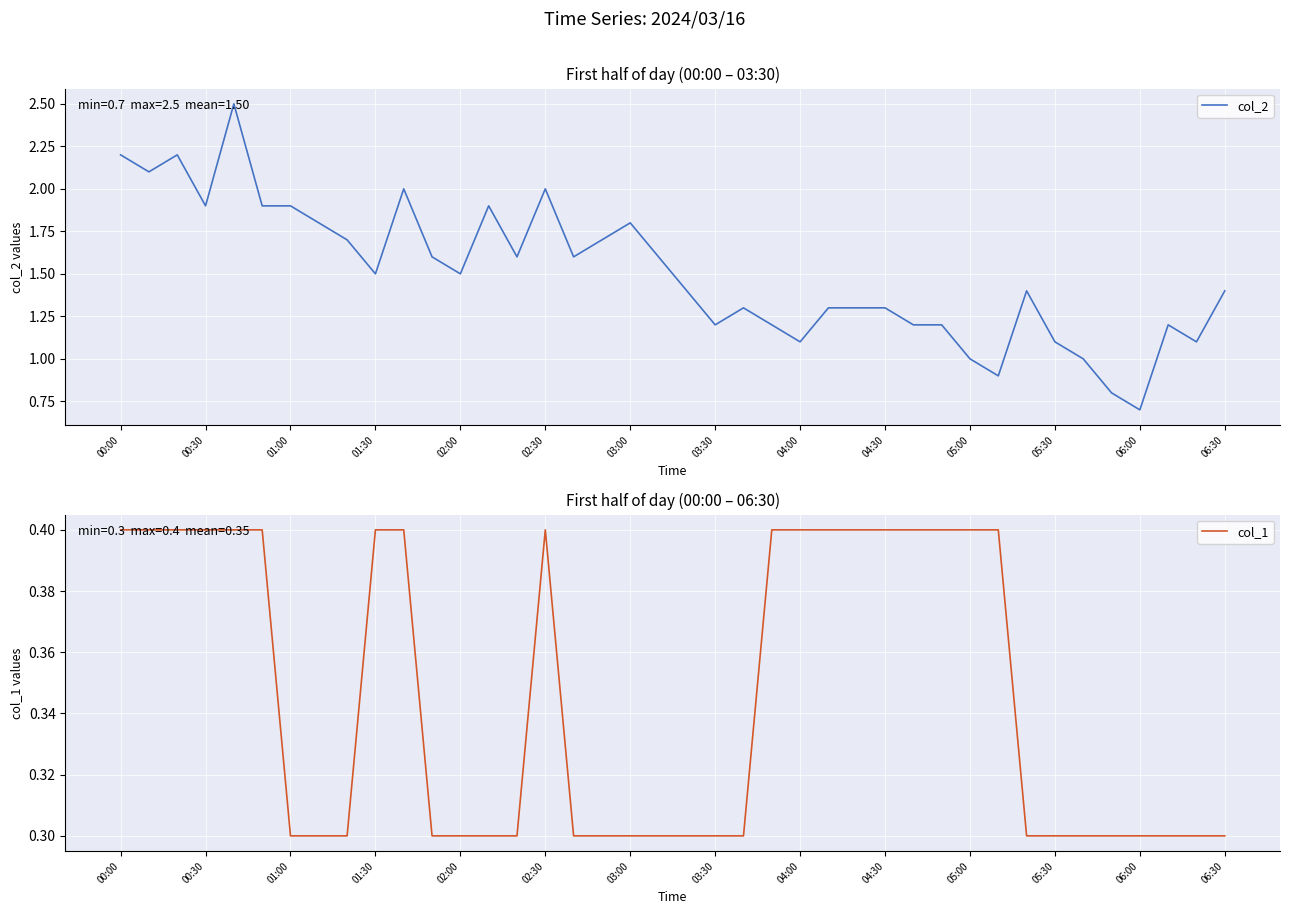

Where does the col_2 series first go above 1?

00:00